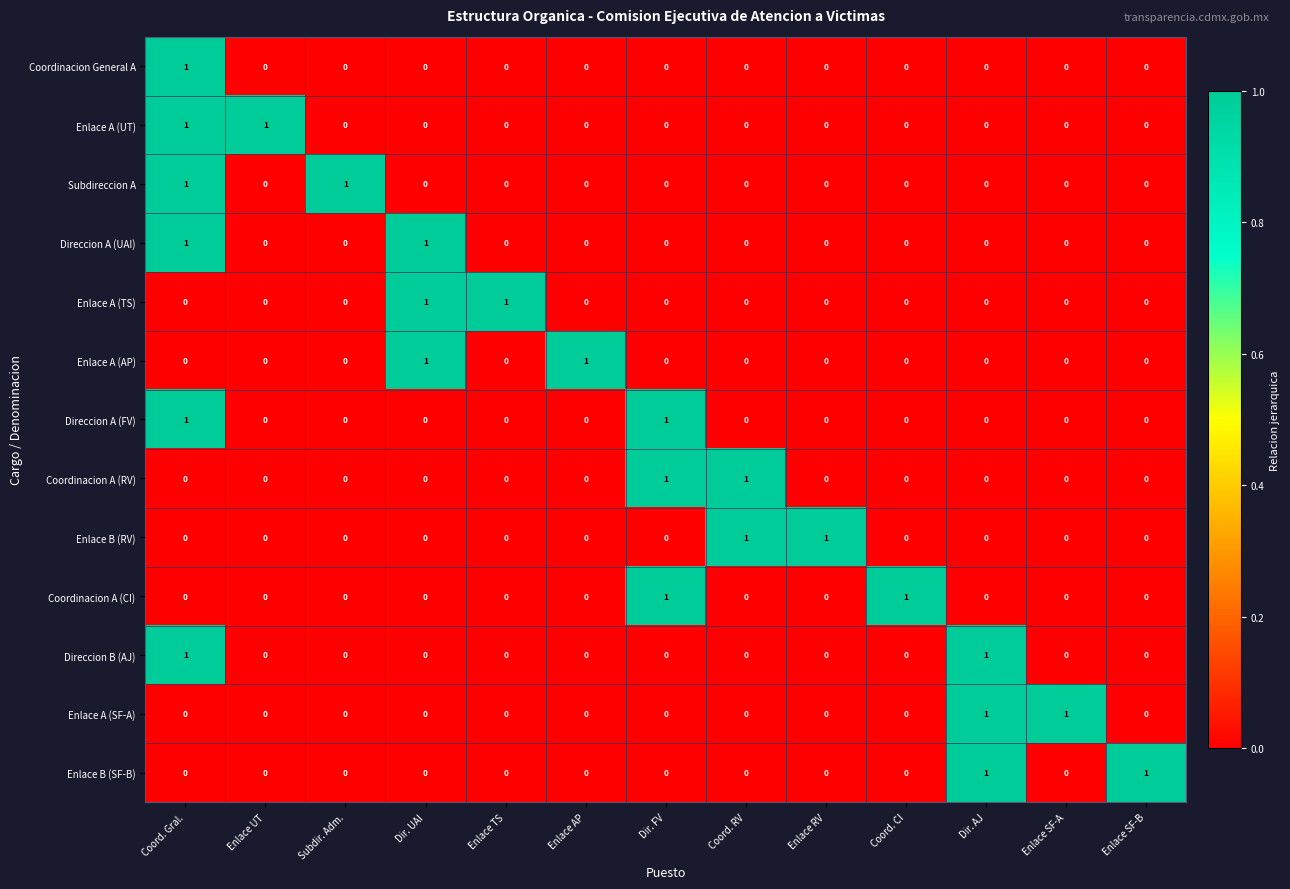

The Enlace A (SF-A) series shows 0 at Dir. UAI. True or false?

True